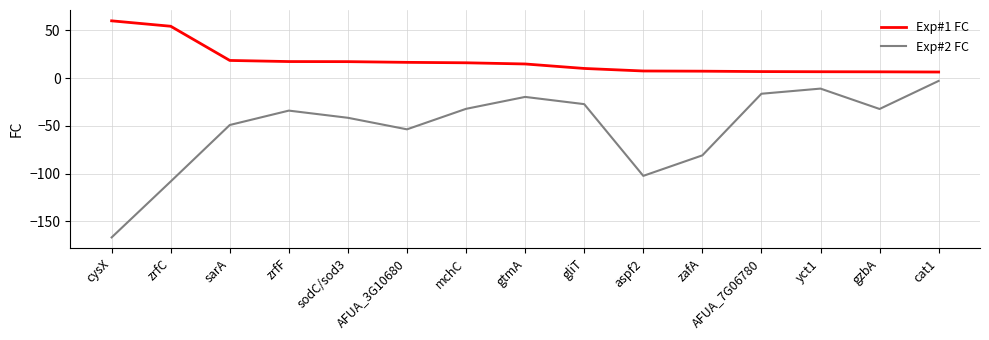

The value of Exp#2 FC at gtmA is -19.7. True or false?

True